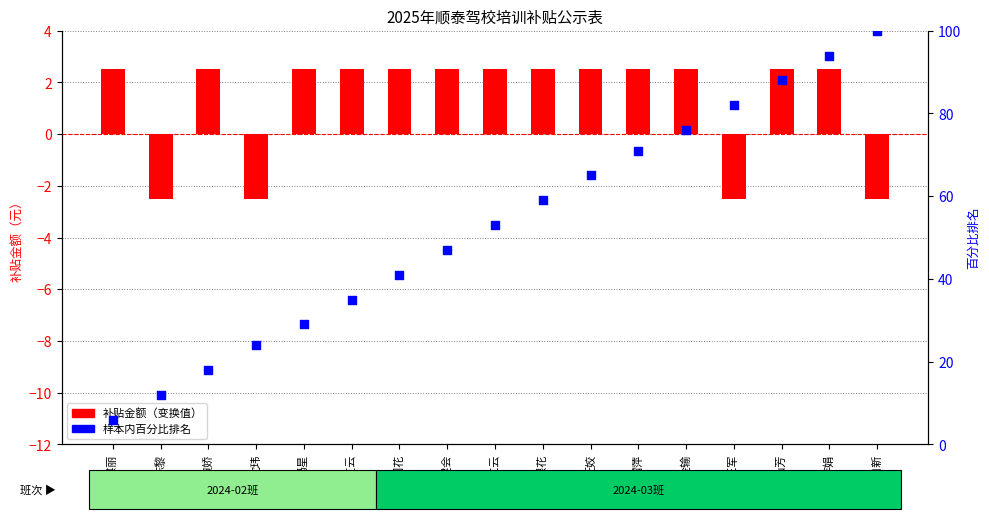

At how many categories does at least one series exceed 64?

7